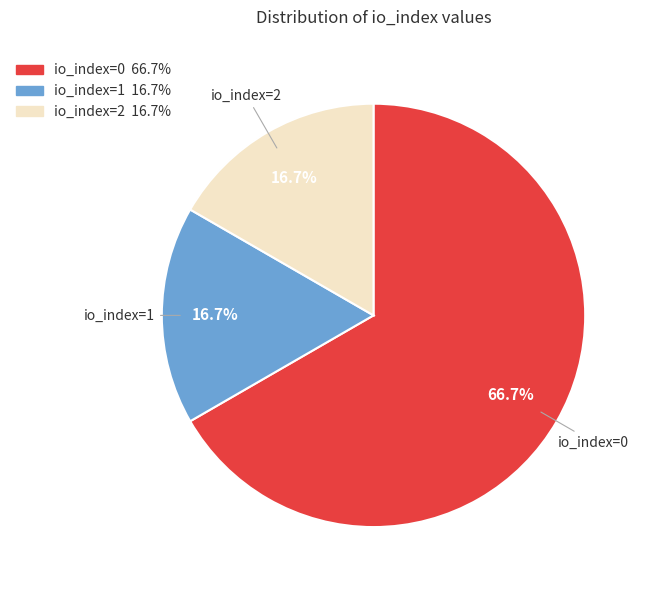

How many segments does this pie chart have?

3